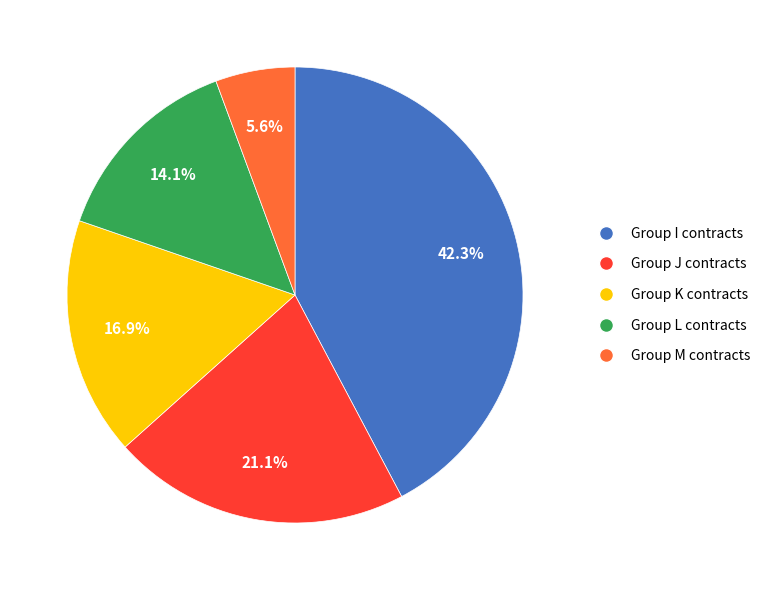

Is there a majority slice in this chart?

No